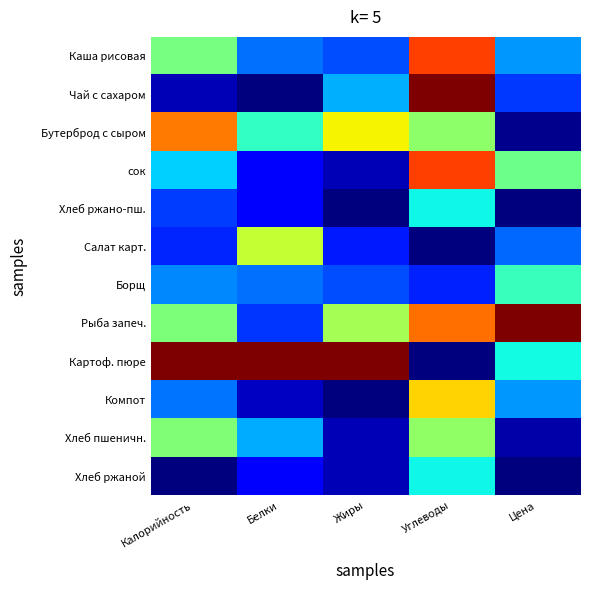

What is the total value across all series at Жиры?

3.2